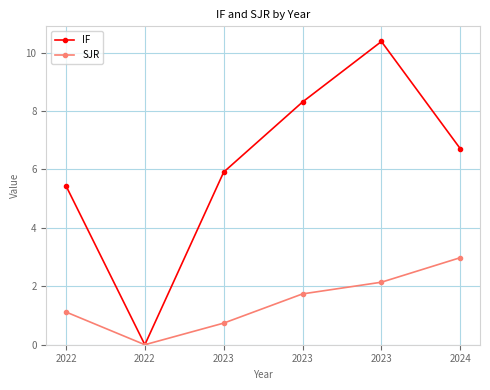

What is the difference between the highest and lowest values at 2022?

4.3